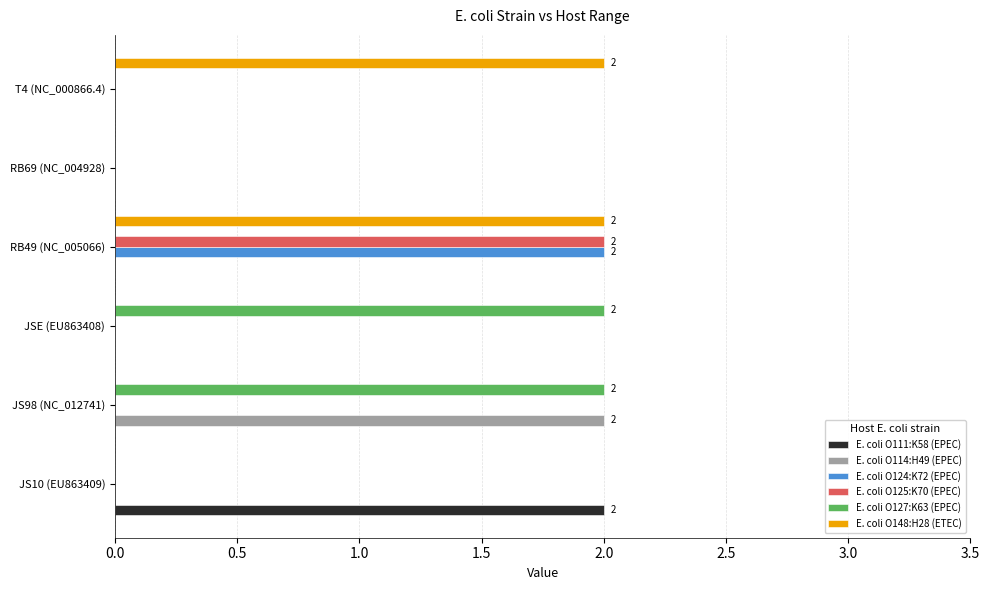

Is it true that E. coli O148:H28 (ETEC) equals 2 at RB49 (NC_005066)?

True